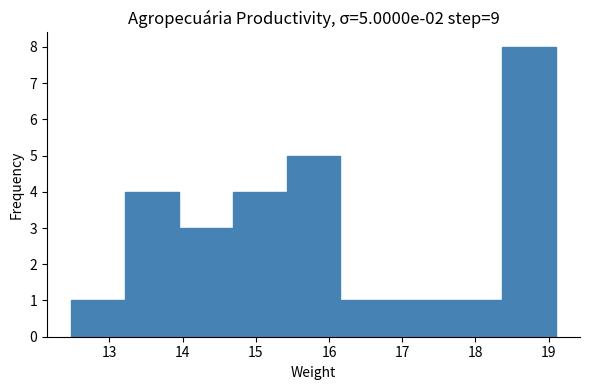

Over which range of the x-axis is the bar tallest?

18.4 to 19.1